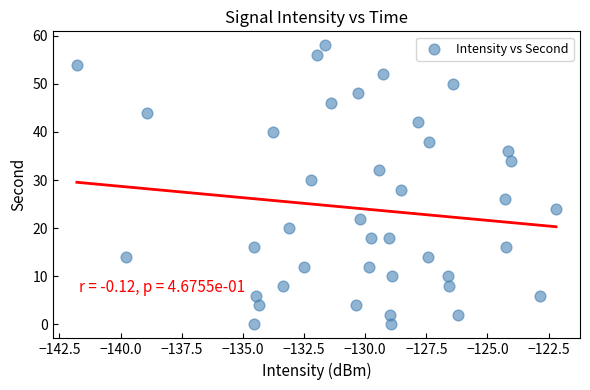

What is the range of Y values (max minus min)?

58